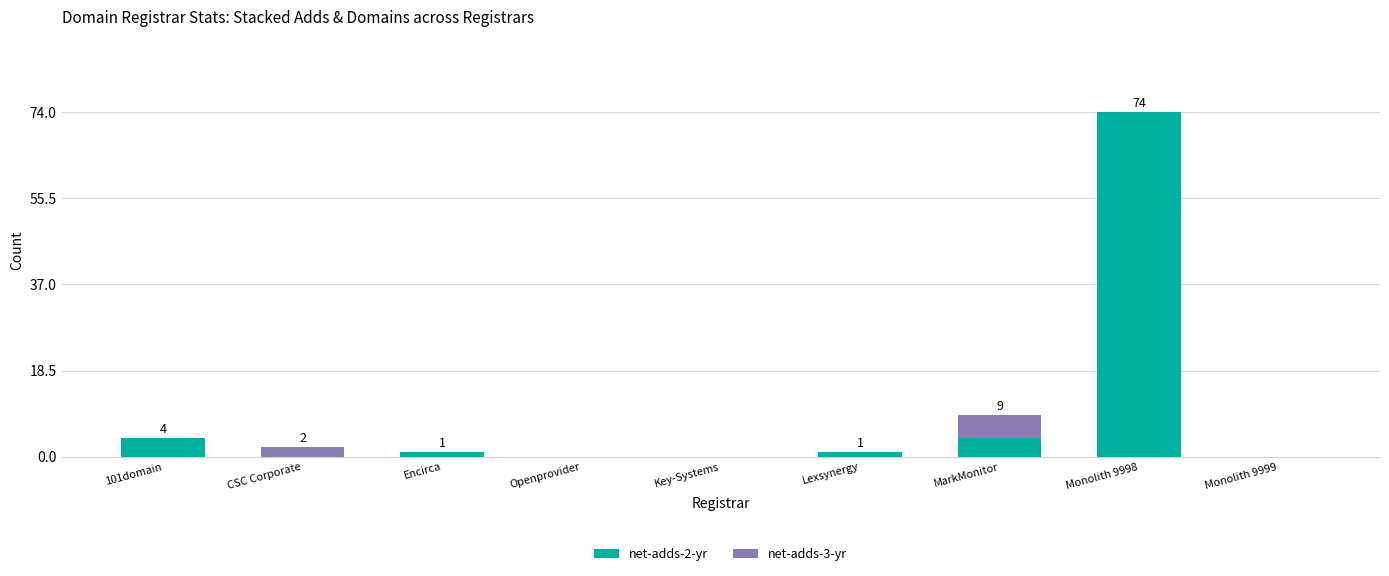

Count the number of data series in this chart.

2